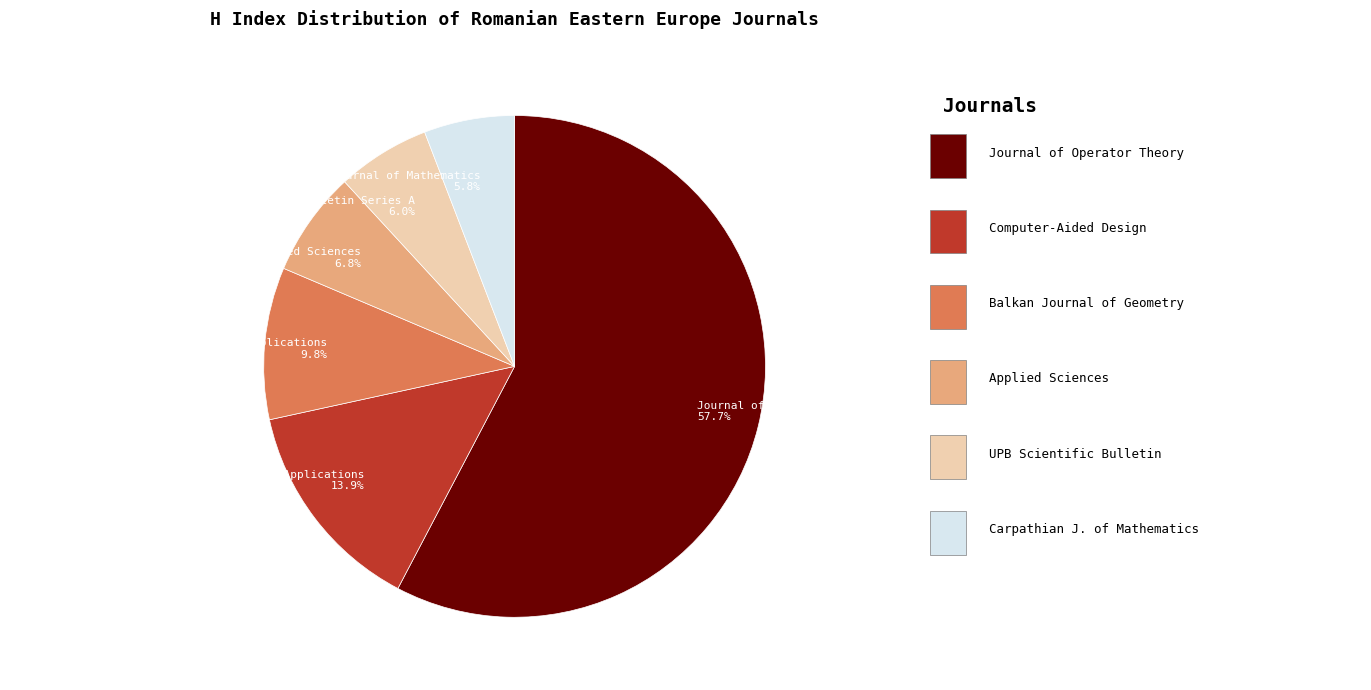

Which has a higher value, Computer-Aided Design and Applications or Applied Sciences?

Computer-Aided Design and Applications